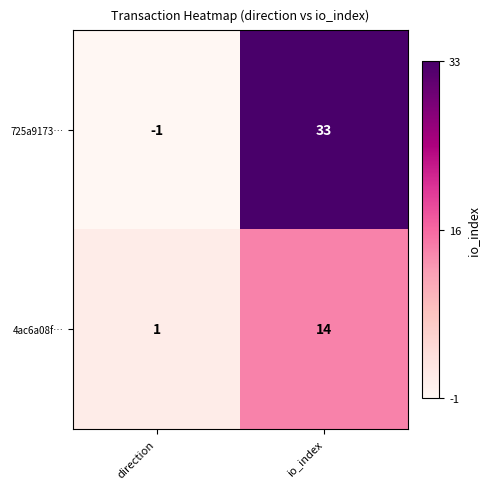

At which label is 4ac6a08f… closest to 7?

direction